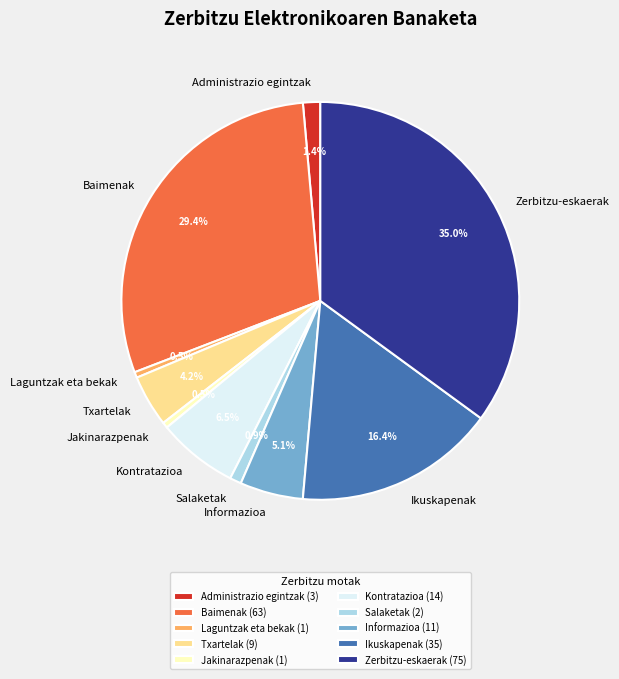

What is the largest slice in the pie chart?

Zerbitzu-eskaerak